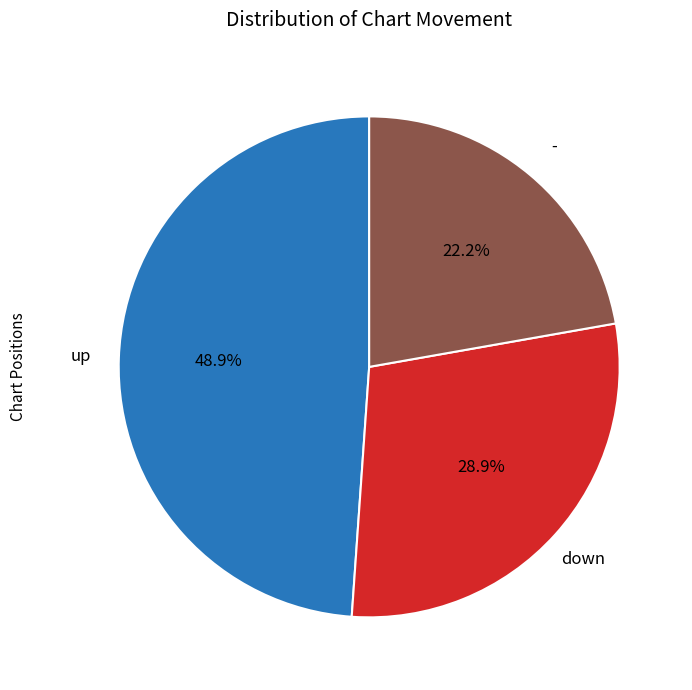

Is there any slice that represents more than half of the pie?

No